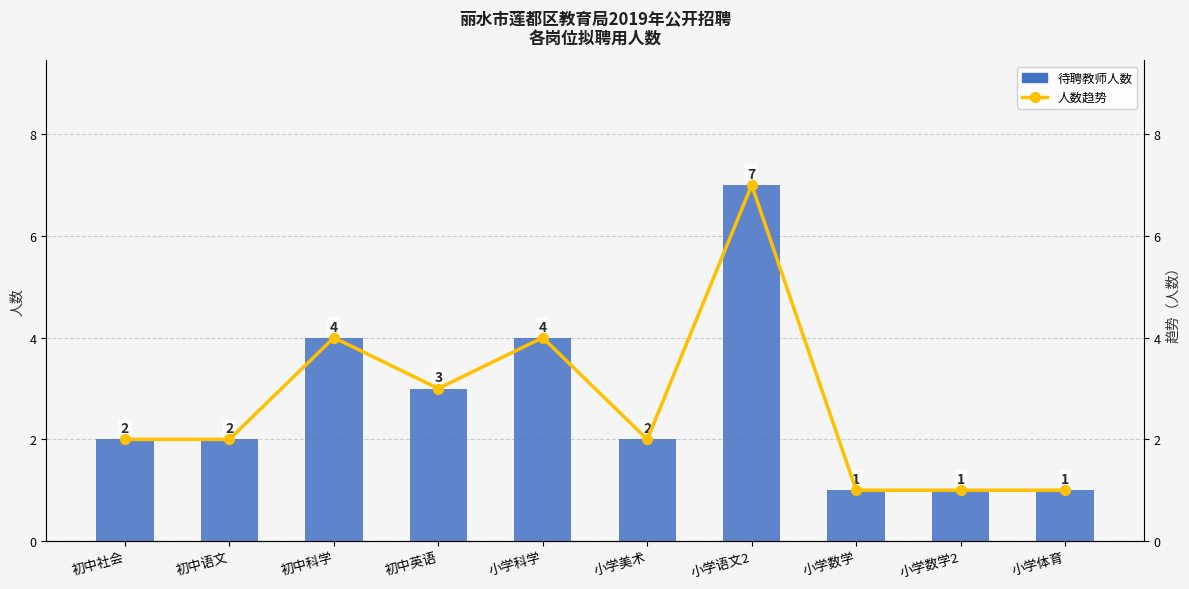

Reading left to right, what are all the values shown in this chart?

待聘教师人数: 2	2	4	3	4	2	7	1	1	1
人数趋势: 2	2	4	3	4	2	7	1	1	1